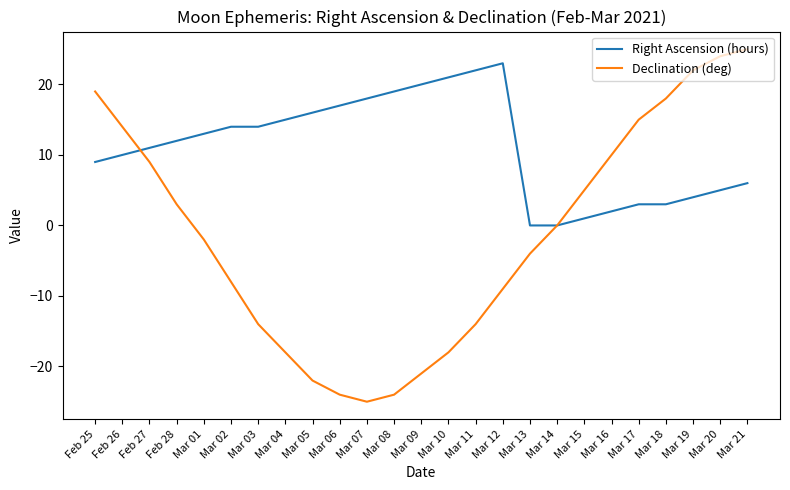

True or false: Right Ascension (hours) and Declination (deg) intersect in this chart.

True